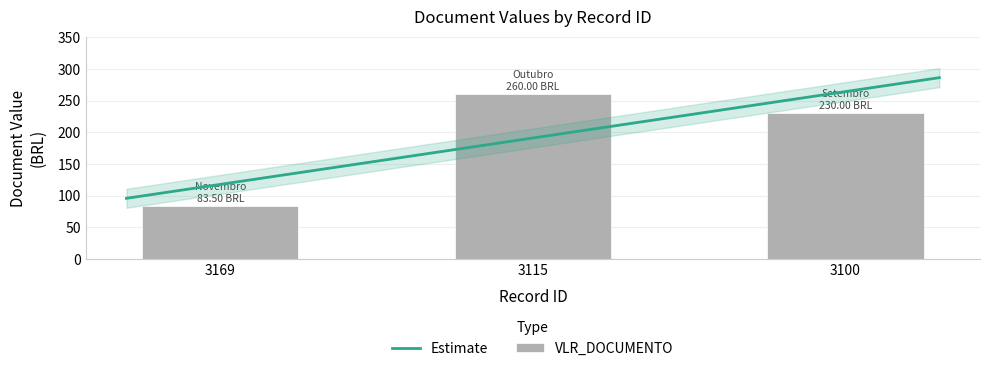

Read the value at 3115.

260.0